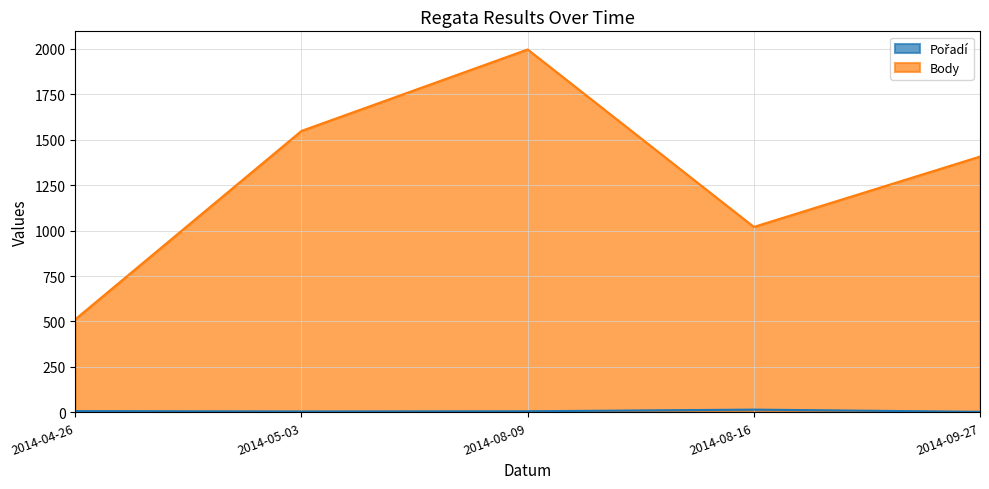

What is the sum of all Body values?

6483